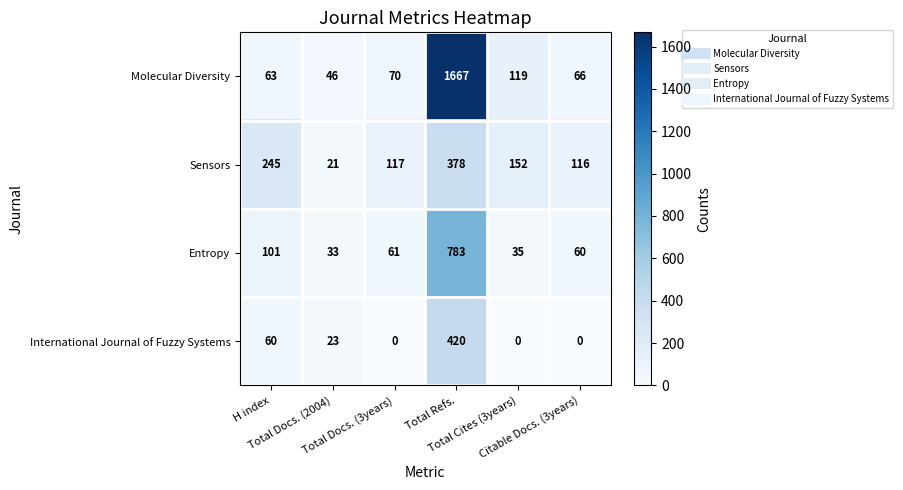

Which series has the largest total across all categories?

Molecular Diversity